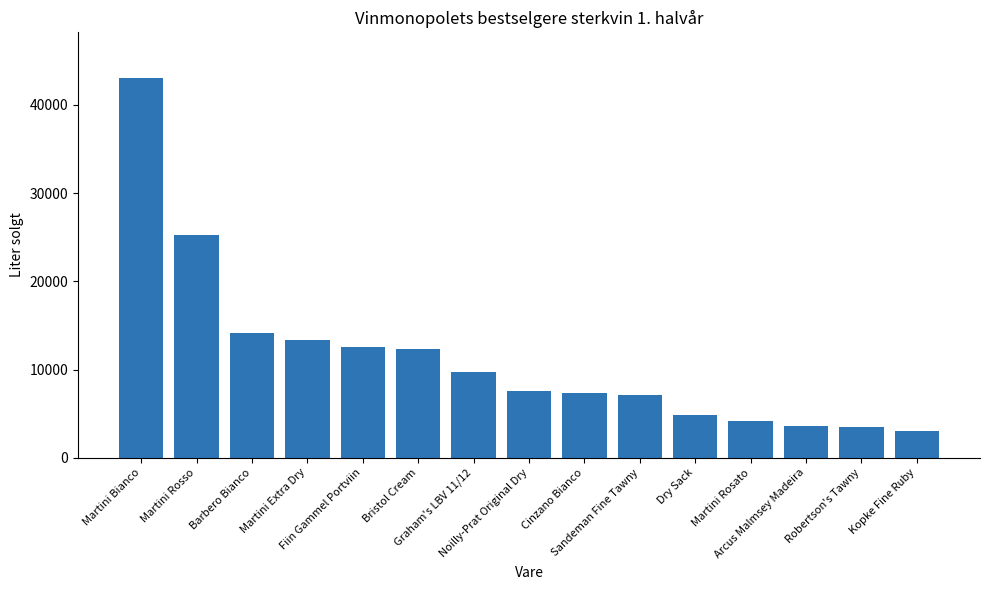

What is the value of the 1st bar from the left?

43050.5